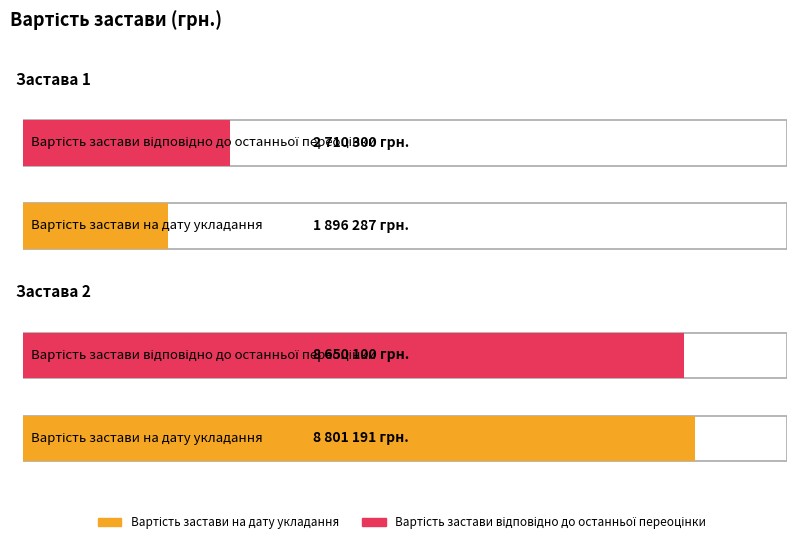

What are all the series names shown in the legend?

Вартість застави на дату укладання, Вартість застави відповідно до останньої переоцінки